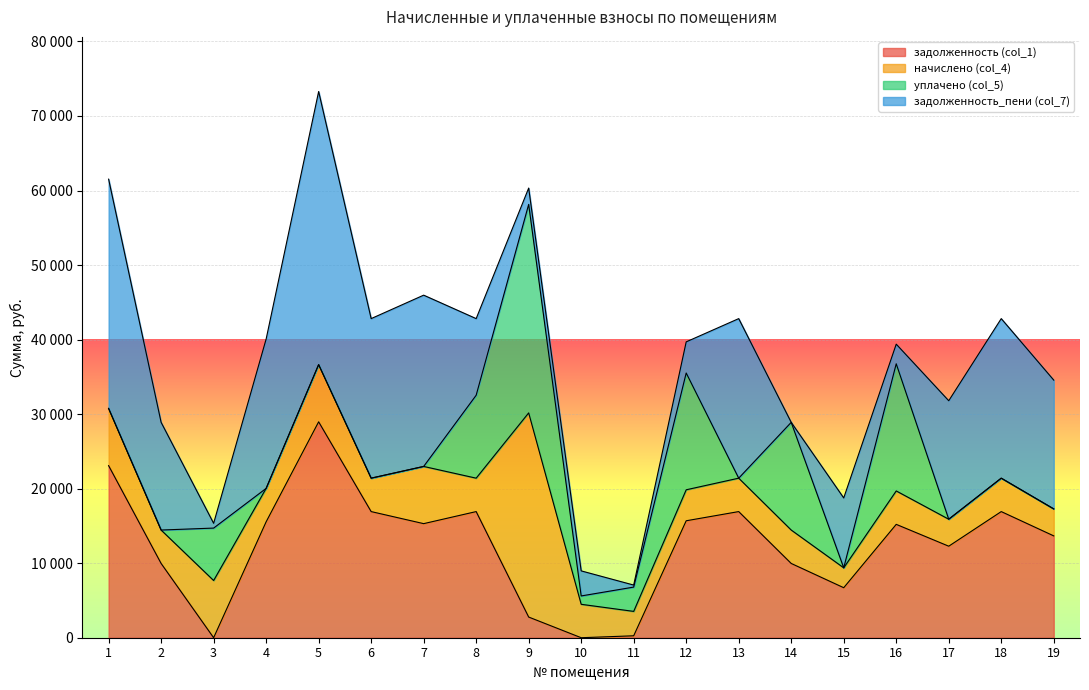

How many distinct data groups are displayed?

4